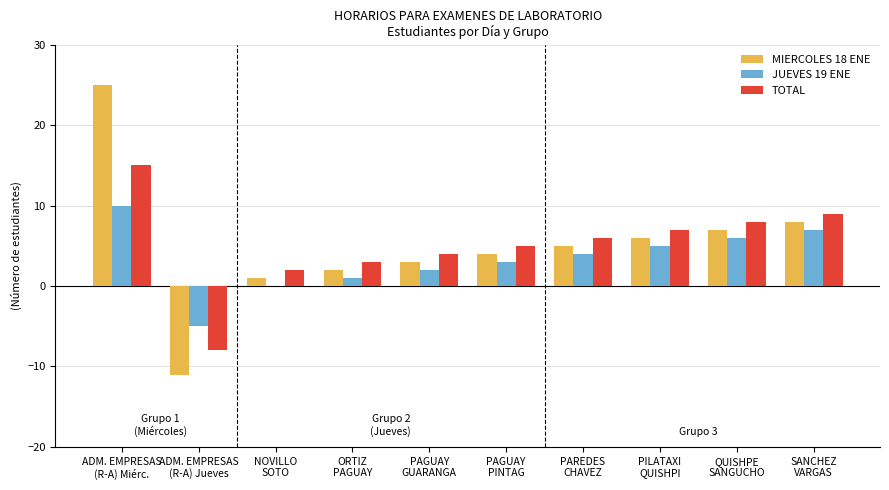

How many distinct data groups are displayed?

3